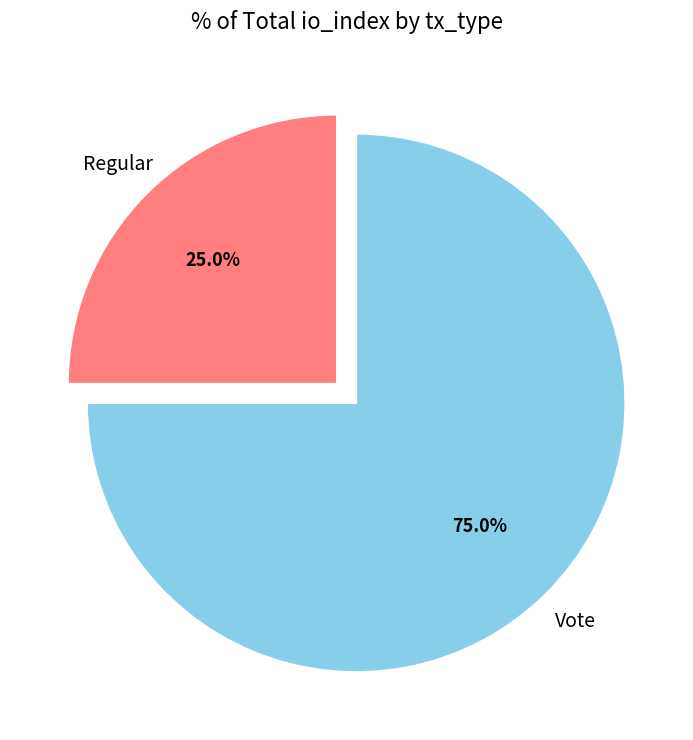

Is there any slice that represents more than half of the pie?

Yes